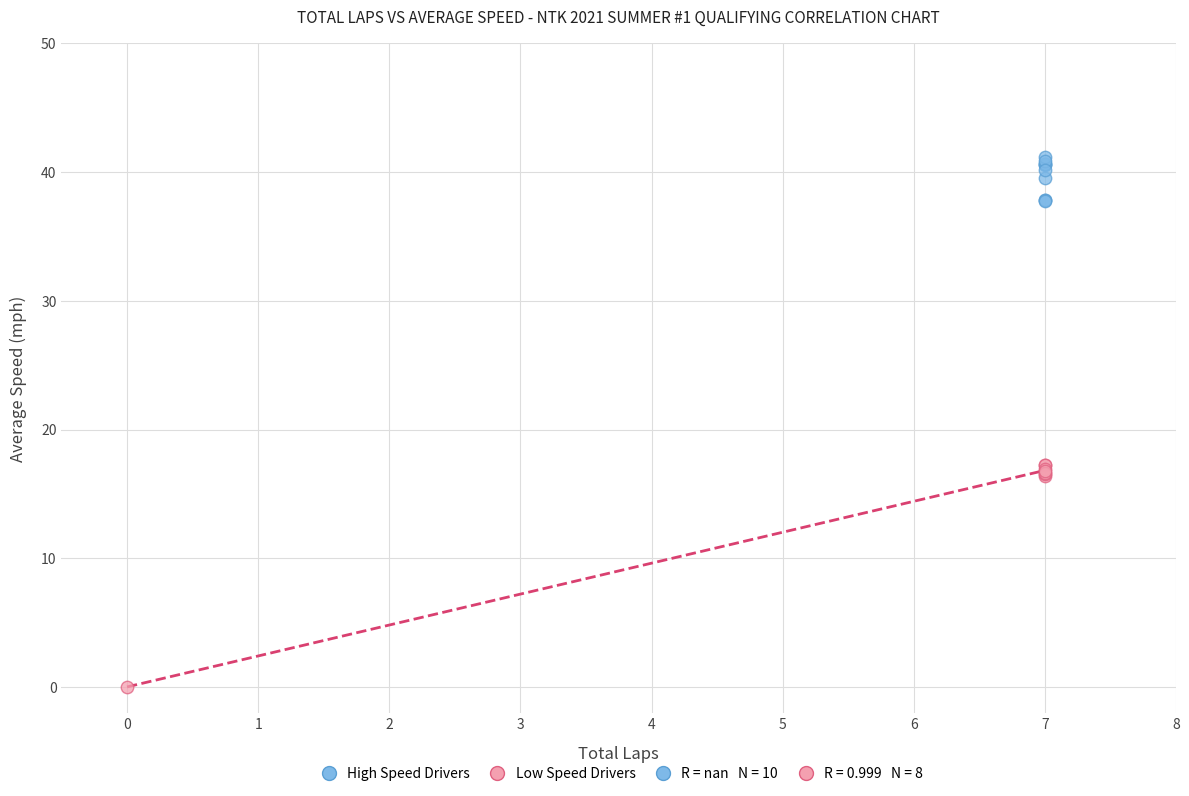

Which series reaches the maximum Y coordinate?

High Speed Drivers